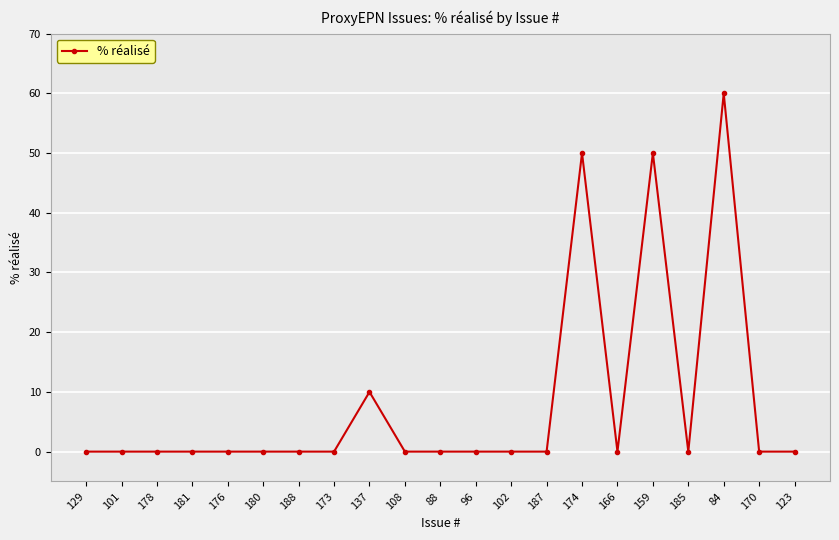

How many categories are shown in the chart?

21